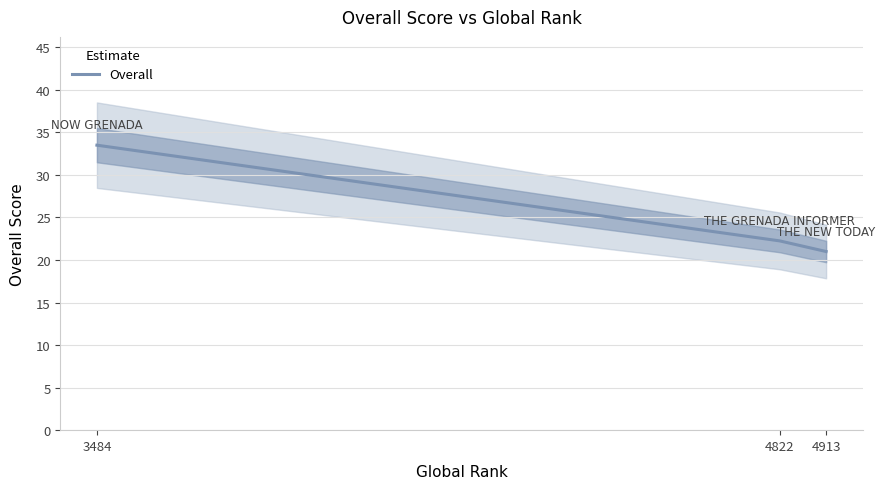

Which category has the lowest value across all series?

4913